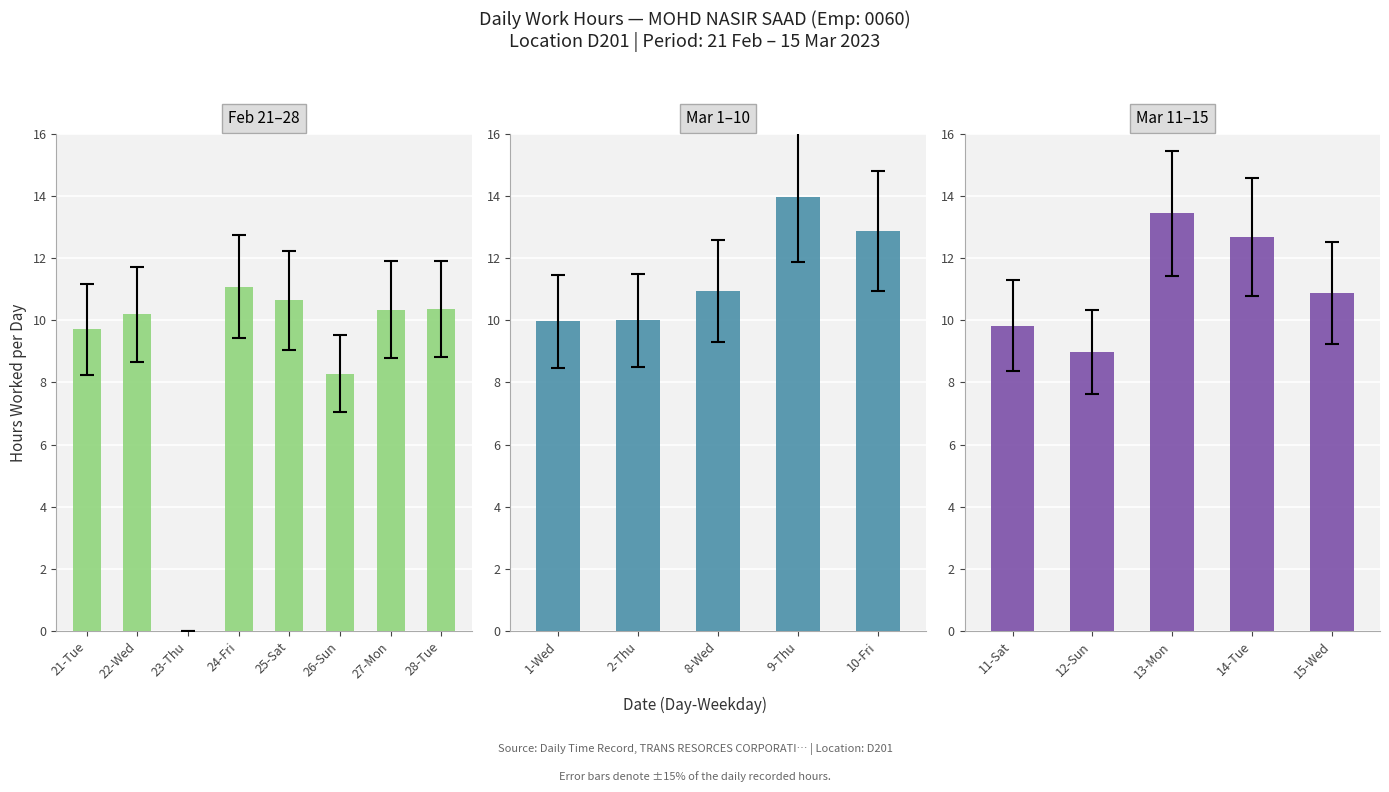

How many data points are less than 10?

6